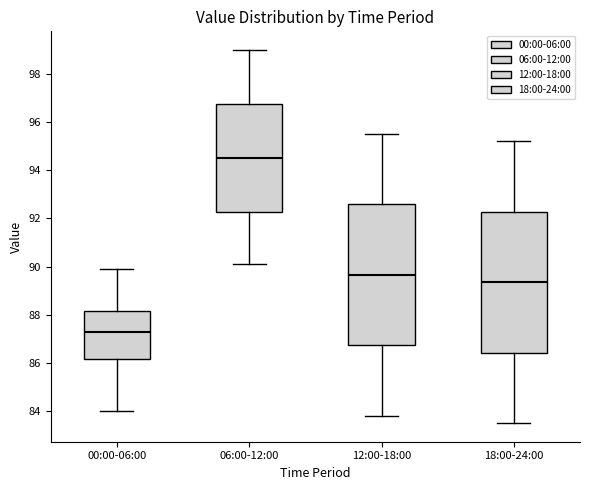

Reading left to right, read every box against the y-axis: the position of its median line, the range the box covers, and the ends of its whiskers. The values are not printed on the chart, so give them approximately, as read against the axis.

00:00-06:00: median 87.4, box 86.2 to 88.2, whiskers 84.0 to 89.8
06:00-12:00: median 94.6, box 92.2 to 96.8, whiskers 90.2 to 99.0
12:00-18:00: median 89.6, box 86.8 to 92.6, whiskers 83.8 to 95.6
18:00-24:00: median 89.4, box 86.4 to 92.2, whiskers 83.6 to 95.2